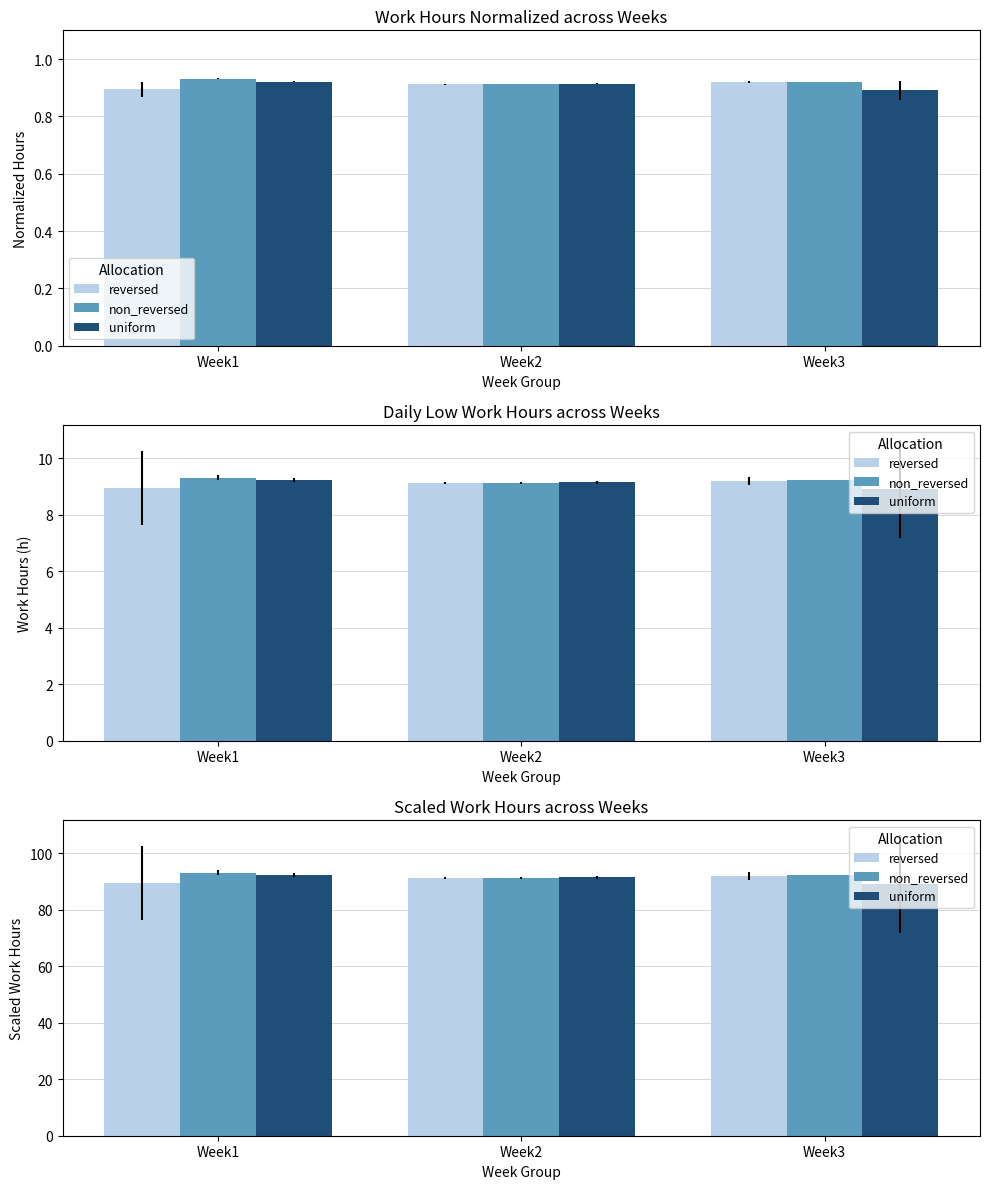

Is the value of uniform at Week2 greater than the value of reversed at Week1?

Yes